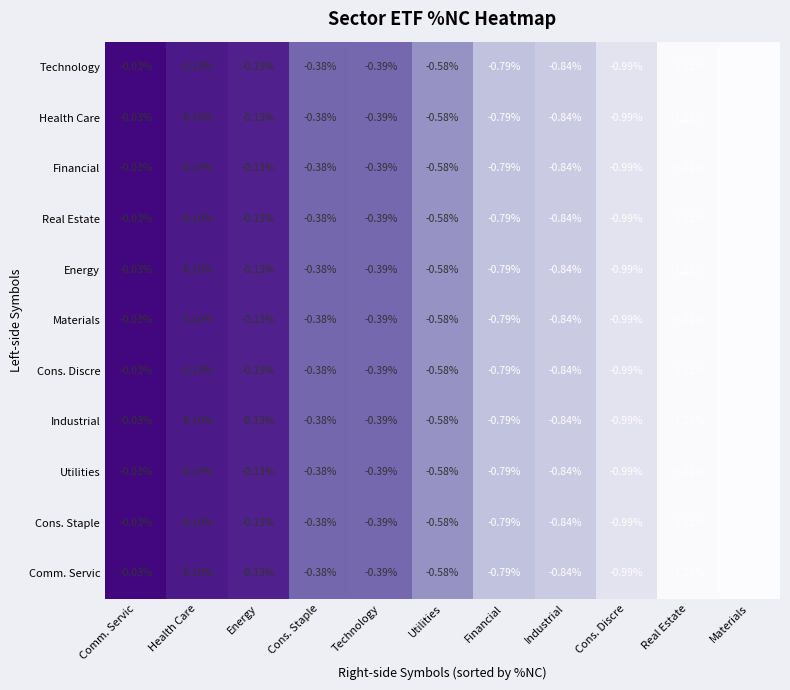

At which category is the sum across all series the highest?

Comm. Servic